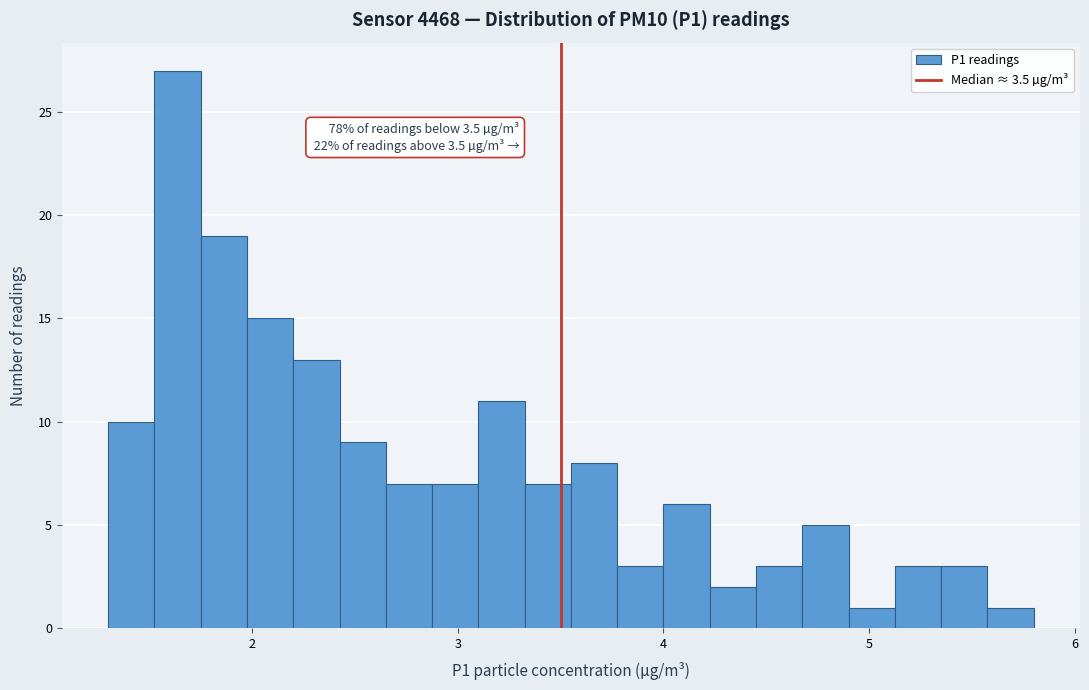

Read against the x-axis, roughly where is the centre of the tallest bar?

1.6